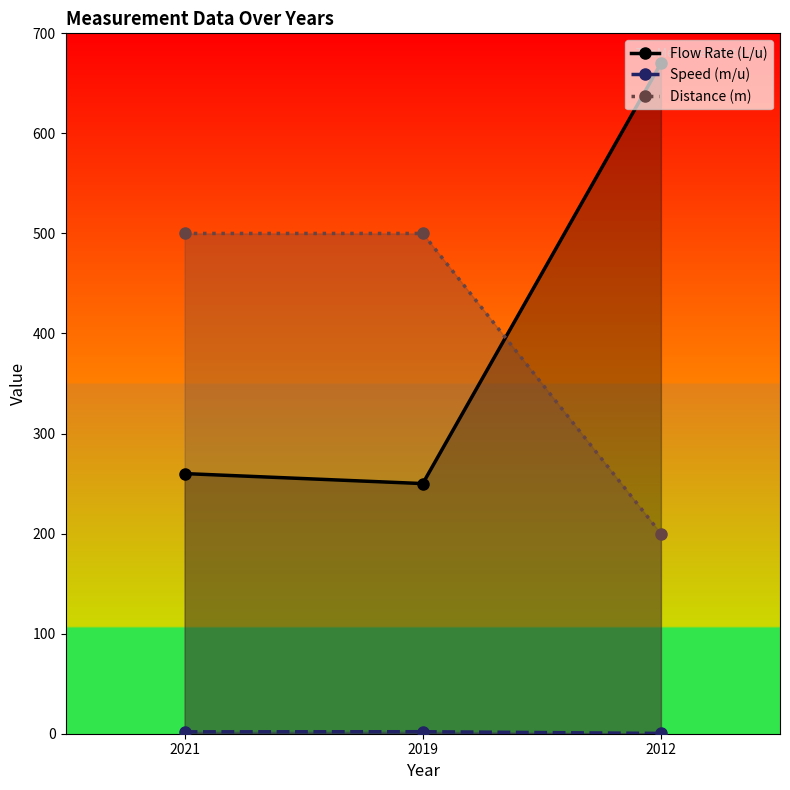

What is the difference between the highest and lowest values at 2021?

498.1